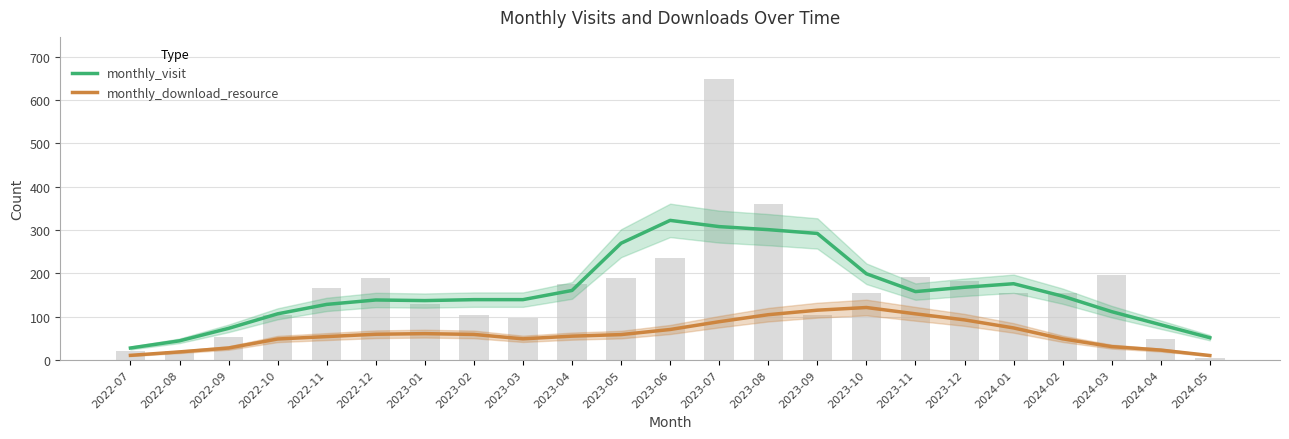

How many series are shown in this chart?

2